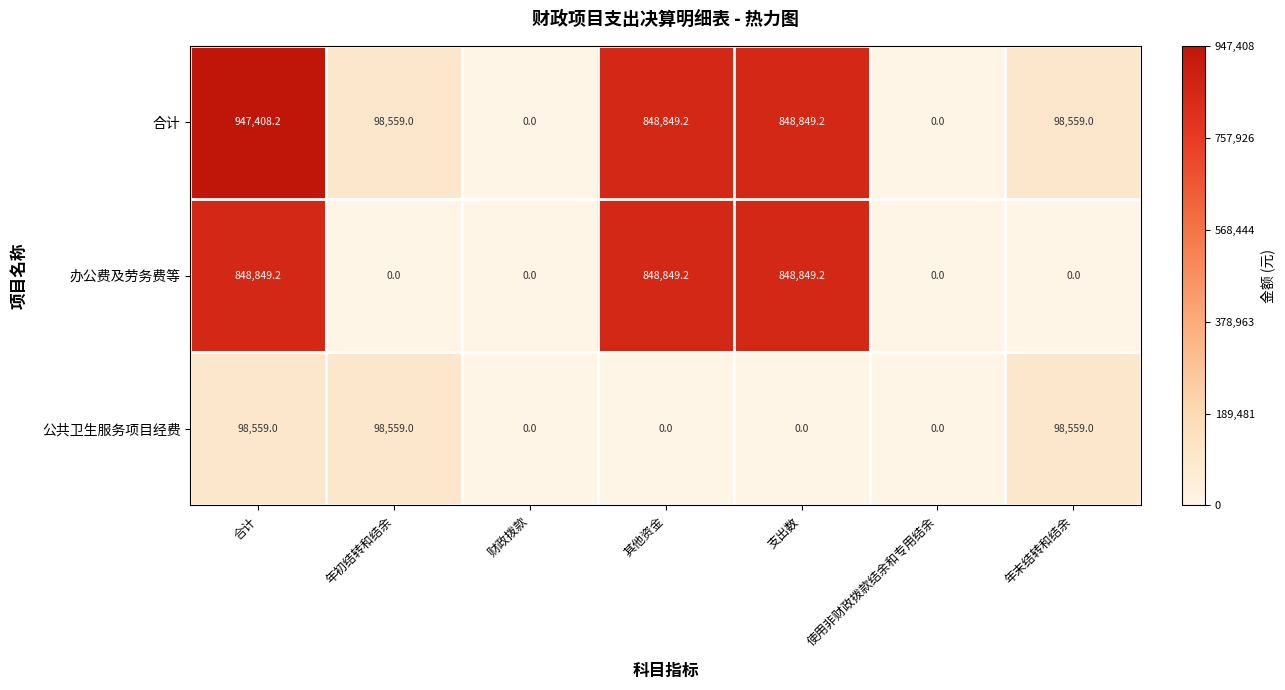

Which series changed the most between 年初结转和结余 and 其他资金?

办公费及劳务费等